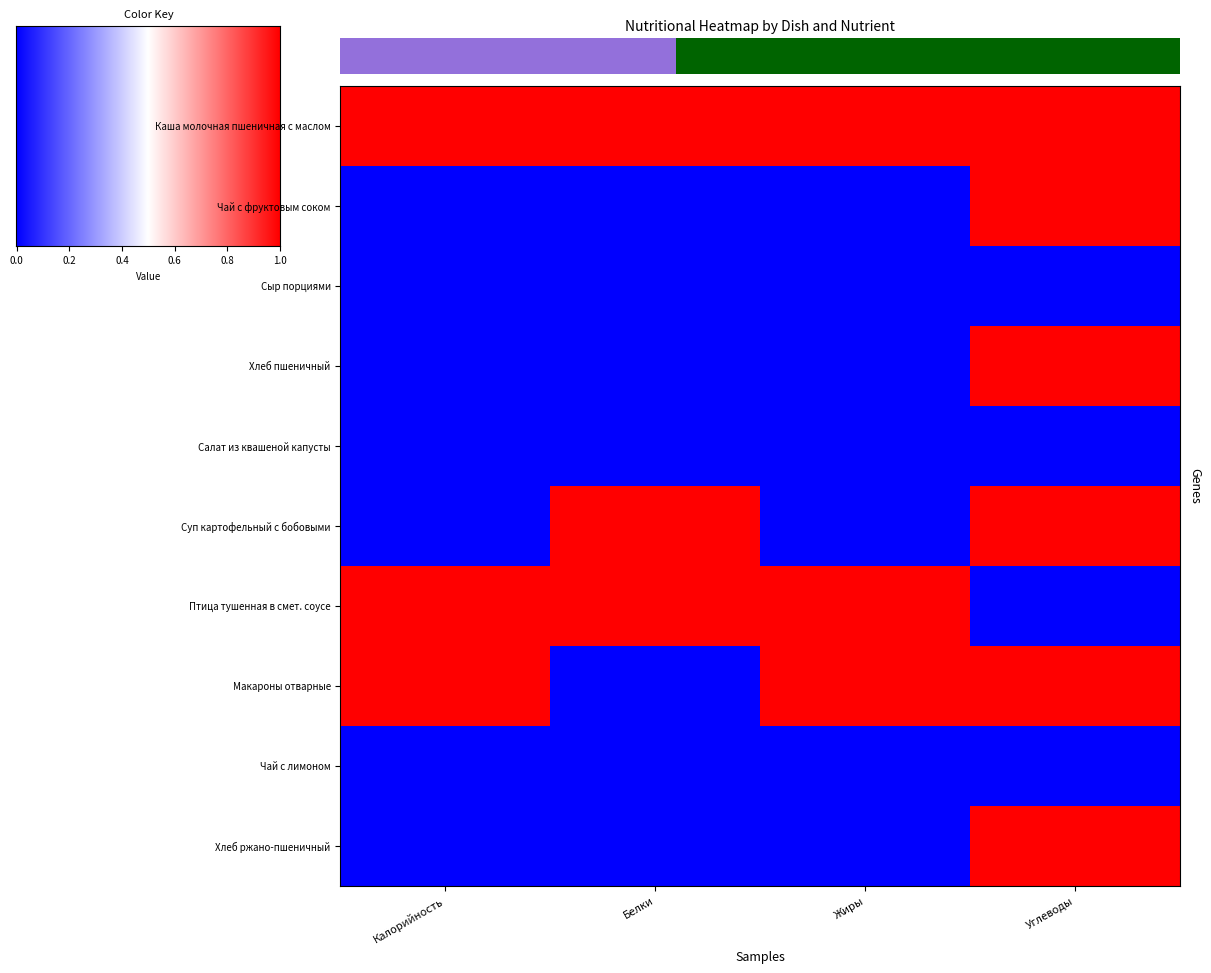

How many values in the Хлеб ржано-пшеничный series exceed 0?

1